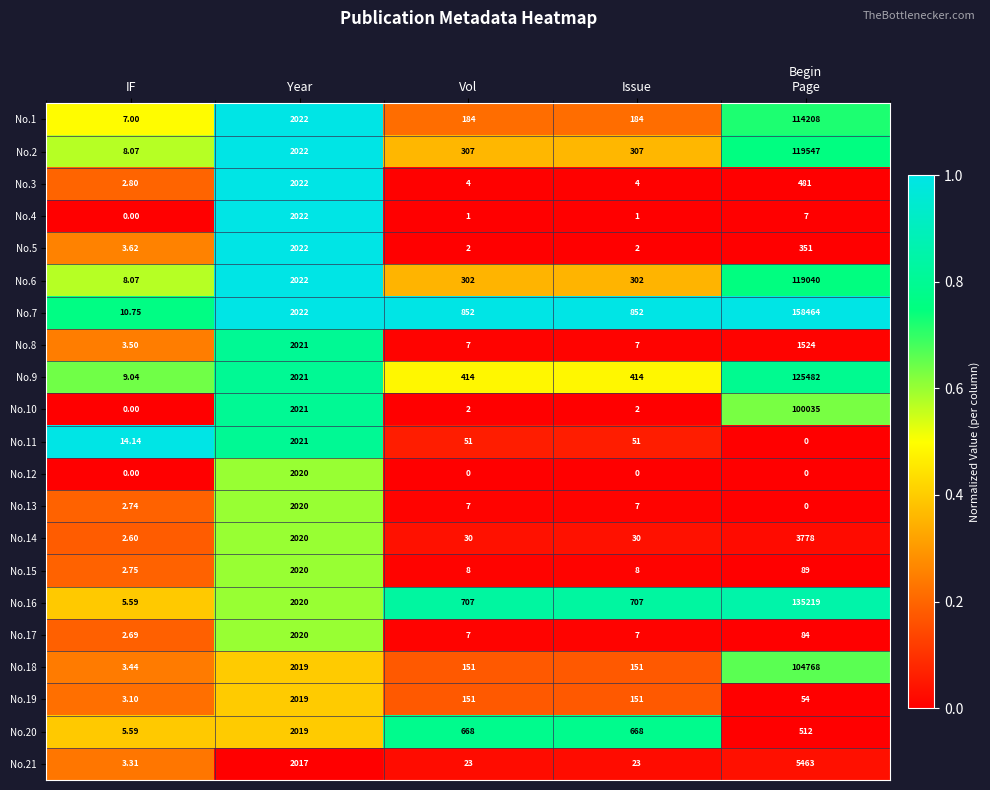

Is the value of No.8 at Vol greater than the value of No.1 at Year?

No